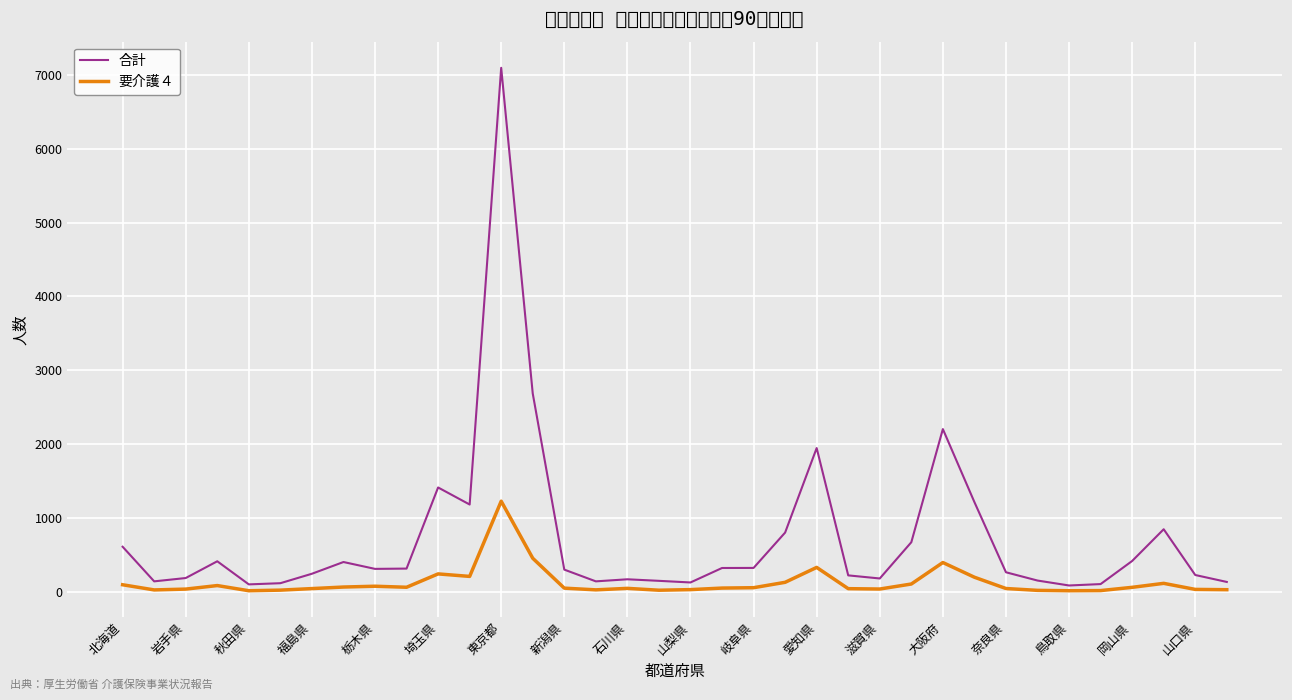

True or false: 合計 and 要介護４ intersect in this chart.

False